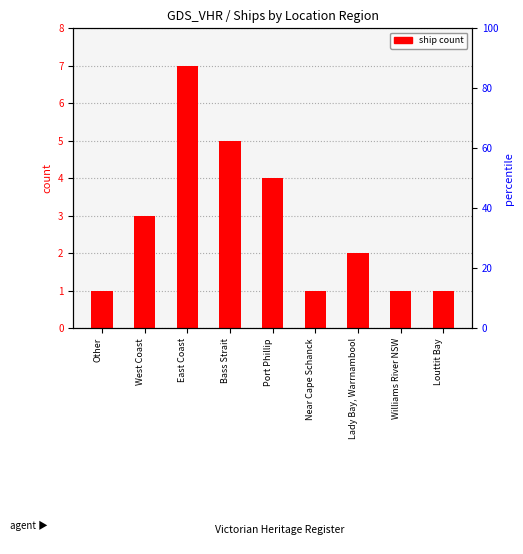

List the labels in order of value, smallest first.

Other, Near Cape Schanck, Williams River NSW, Louttit Bay, Lady Bay, Warrnambool, West Coast, Port Phillip, Bass Strait, East Coast